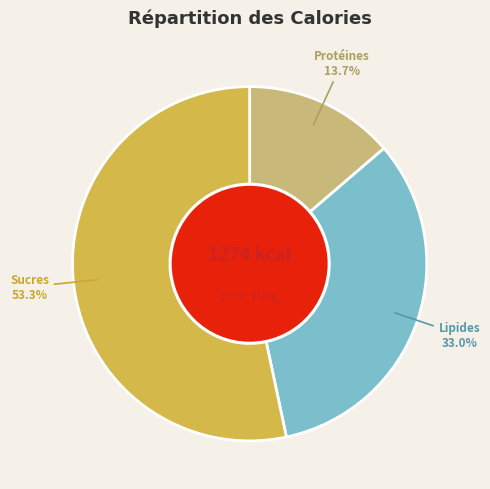

Is there a majority slice in this chart?

Yes